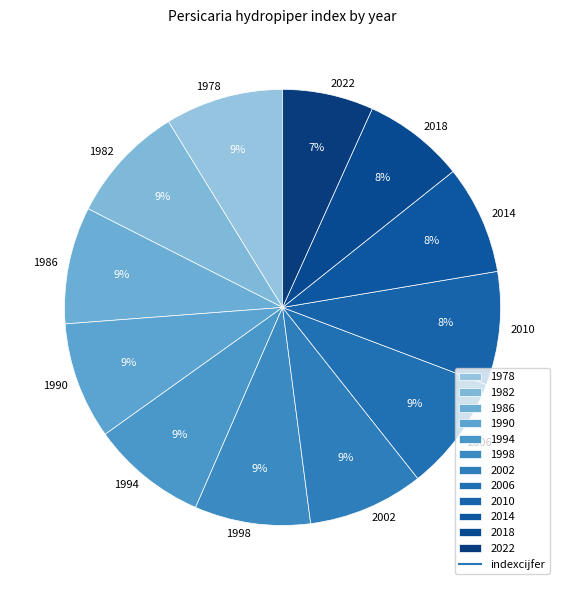

Which category has the smallest portion of the pie?

2022